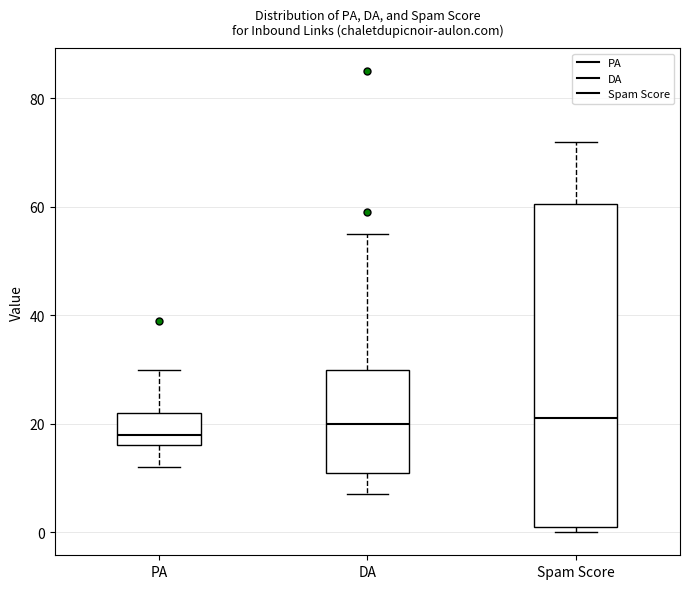

Where does the upper whisker of the box for DA end on the y-axis? The values are not printed on the chart, so give them approximately, as read against the axis.

56